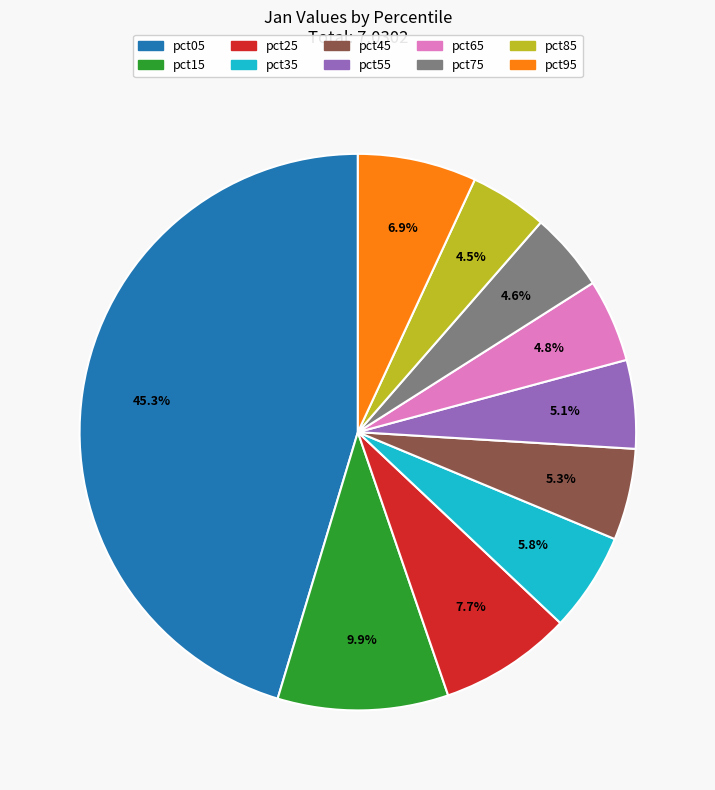

What percentage is the pct05 slice, to the nearest percent?

45%